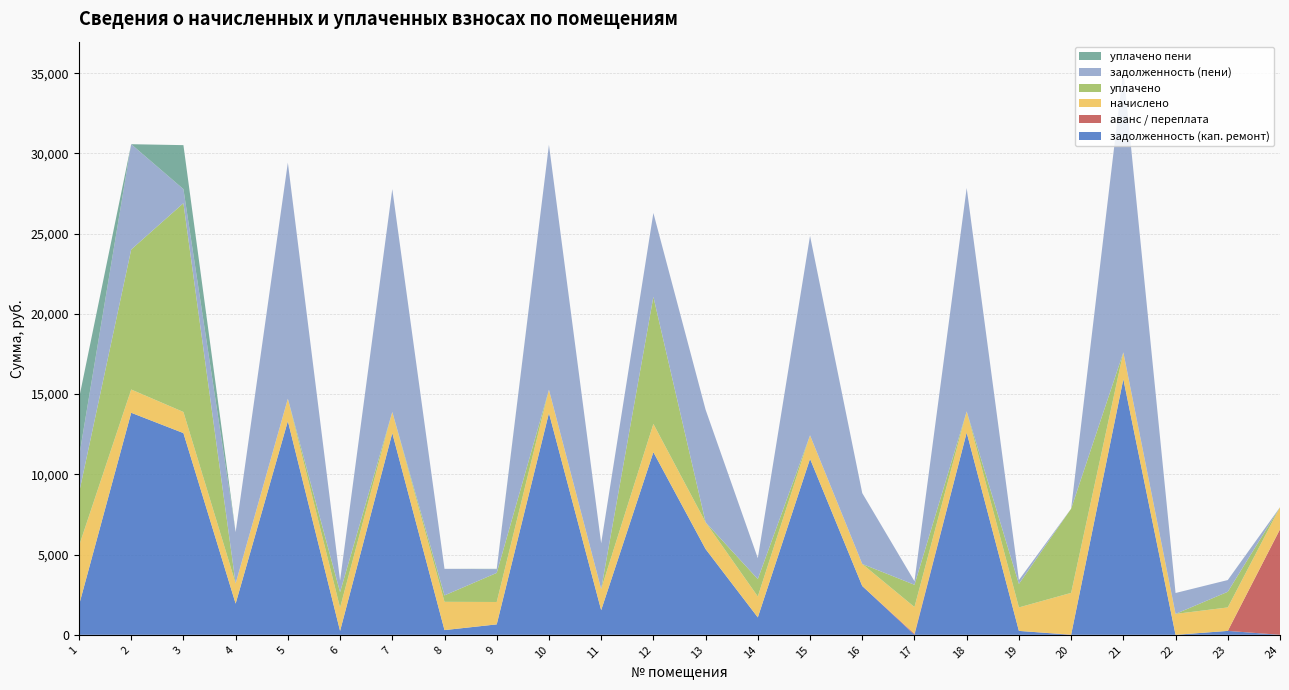

Reading left to right, what are all the values shown in this chart?

задолженность (кап. ремонт): 1845.6	13838.2	12571.3	1944.2	13318.4	241.5	12571.3	293.7	650.4	13822.0	1536.0	11381.8	5344.2	1085.8	10968.1	3040.8	0.0	12603.8	243.8	0.0	15933.4	0.0	243.8	0.0
аванс / переплата: 0.0	0.0	0.0	0.0	0.0	0.0	0.0	0.0	0.0	0.0	0.0	0.0	0.0	0.0	0.0	0.0	61.1	0.0	0.0	11.2	0.0	0.0	0.0	6577.5
начислено: 3691.2	1449.2	1316.6	1255.3	1394.8	1449.2	1316.6	1762.3	1394.8	1447.6	1316.6	1762.3	1670.4	1303.0	1462.9	1374.4	1670.4	1320.0	1462.9	2602.6	1668.7	1303.0	1462.9	1374.4
уплачено: 3291.2	8725.0	13010.2	0.0	0.0	969.0	0.0	400.0	1812.8	0.0	0.0	7920.0	0.0	1085.8	0.0	0.0	1386.0	0.0	1462.9	5247.0	0.0	0.0	975.2	0.0
задолженность (пени): 2245.6	6562.4	877.7	3199.6	14713.3	721.8	13887.9	1656.0	232.5	15269.5	2852.6	5224.0	7014.6	1303.0	12431.0	4415.3	223.3	13923.8	243.8	0.0	17602.0	1303.0	731.4	0.0
уплачено пени: 3638.8	0.0	2740.1	0.0	0.0	0.0	0.0	0.0	20.2	0.0	0.0	0.0	0.0	0.2	0.0	0.0	0.0	0.0	0.0	0.0	0.0	0.0	0.0	0.0